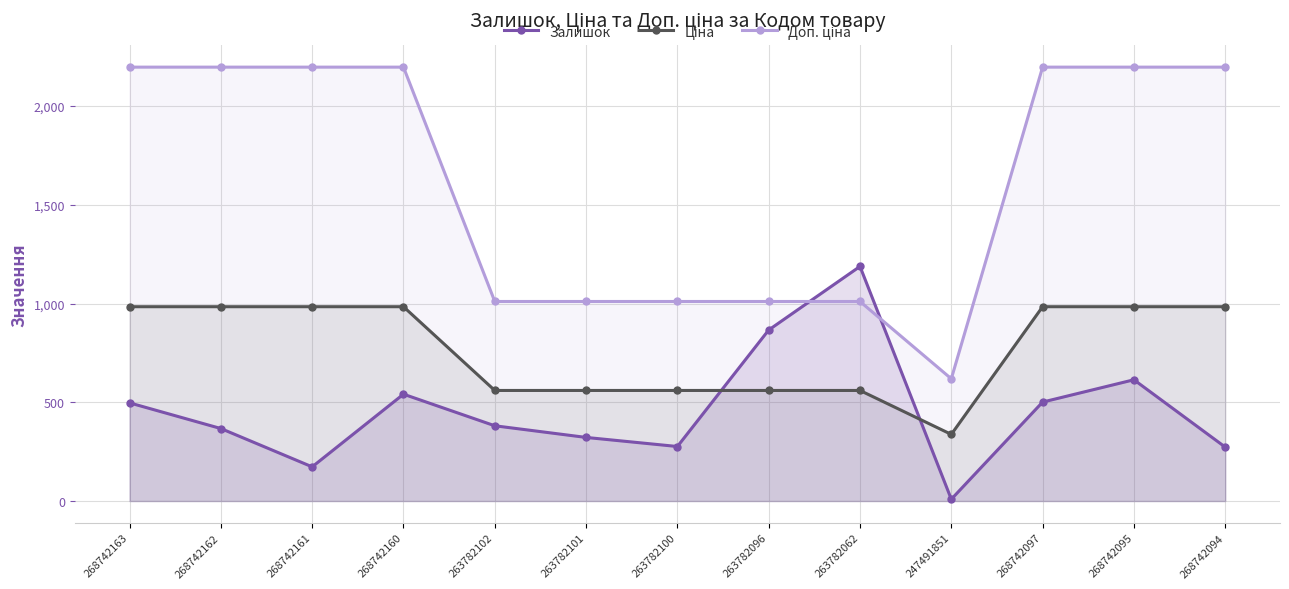

How many lines are shown in the chart?

3